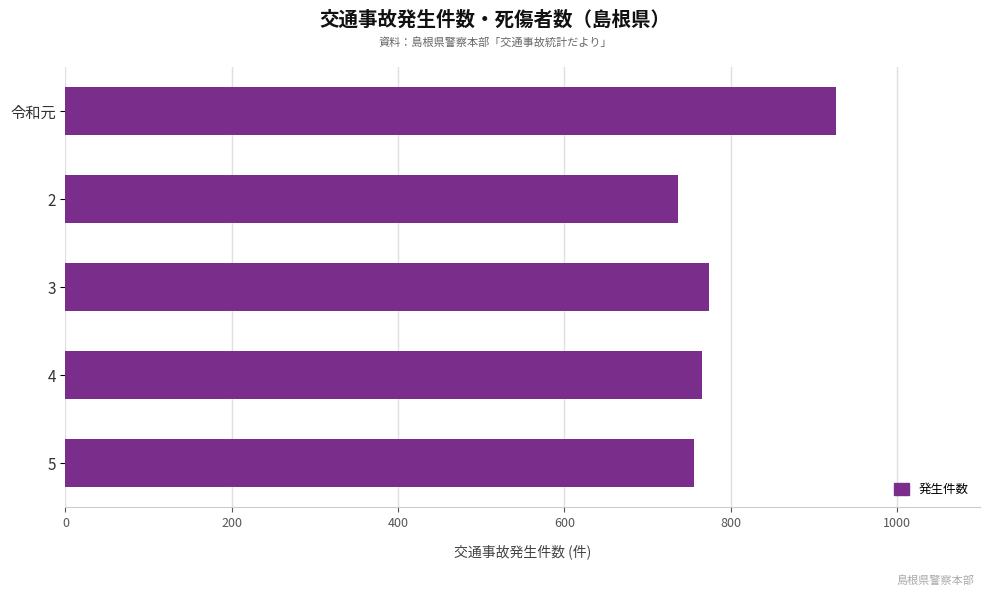

What is the greatest value displayed?

927